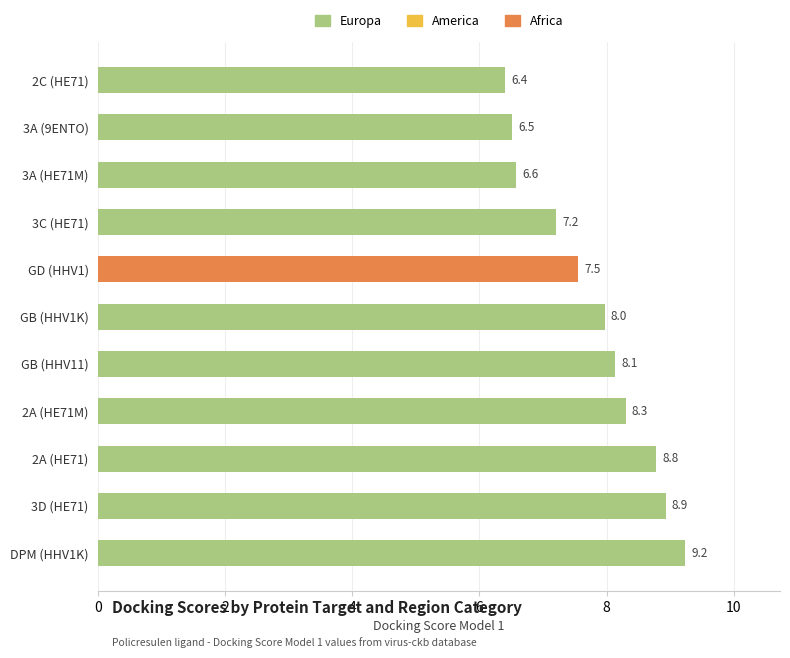

What is the maximum value shown in the chart?

9.2